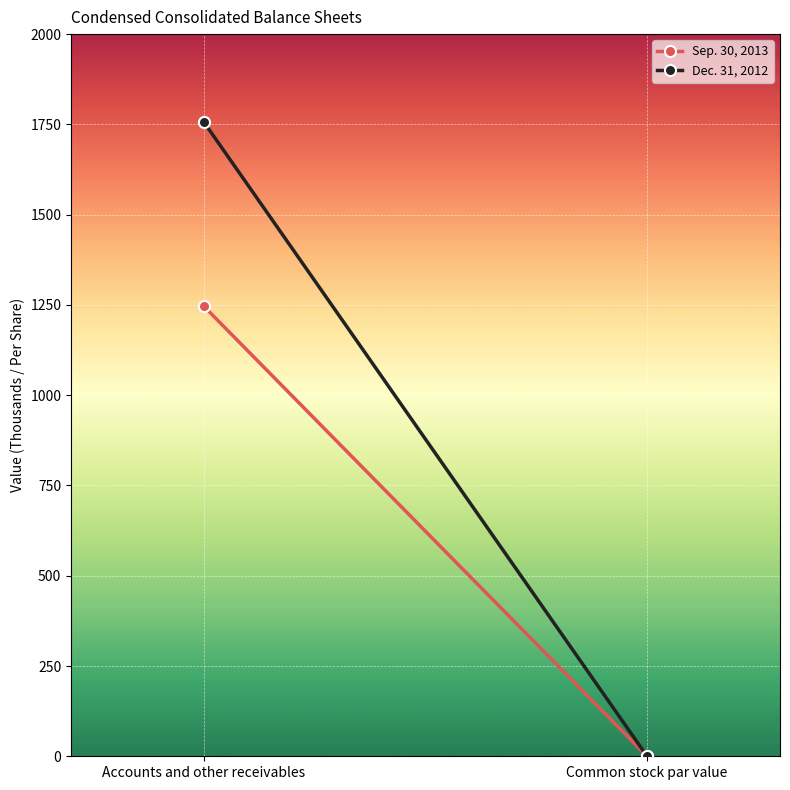

Reading right to left, transcribe all the data shown in this chart.

Sep. 30, 2013: 0.0	1246.0
Dec. 31, 2012: 0.0	1756.0